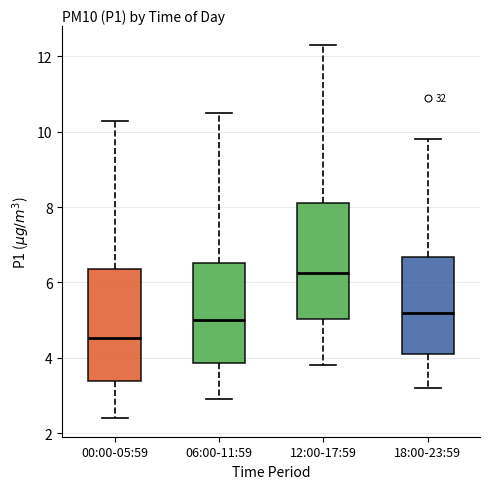

Reading left to right, transcribe this box plot: for each box, give where its median line is, the range the box spans, and where its two whiskers end, as read against the y-axis. The values are not printed on the chart, so give them approximately, as read against the axis.

00:00-05:59: median 4.6, box 3.4 to 6.4, whiskers 2.4 to 10.2
06:00-11:59: median 5.0, box 3.8 to 6.6, whiskers 3.0 to 10.6
12:00-17:59: median 6.2, box 5.0 to 8.2, whiskers 3.8 to 12.4
18:00-23:59: median 5.2, box 4.2 to 6.6, whiskers 3.2 to 9.8